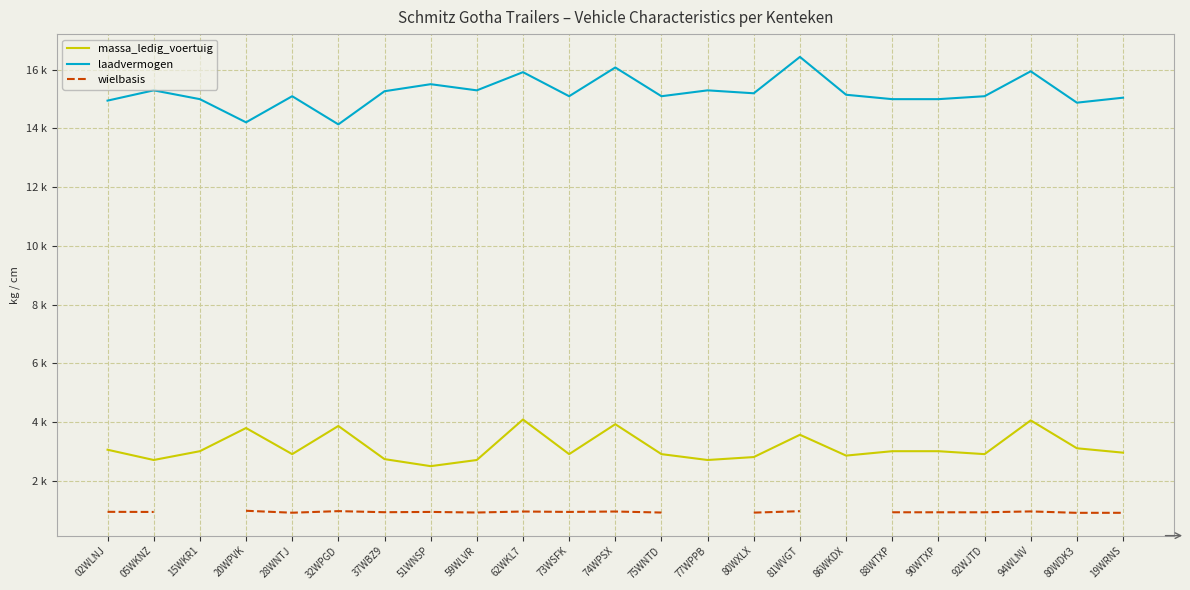

What is the greatest value displayed?

16440.0